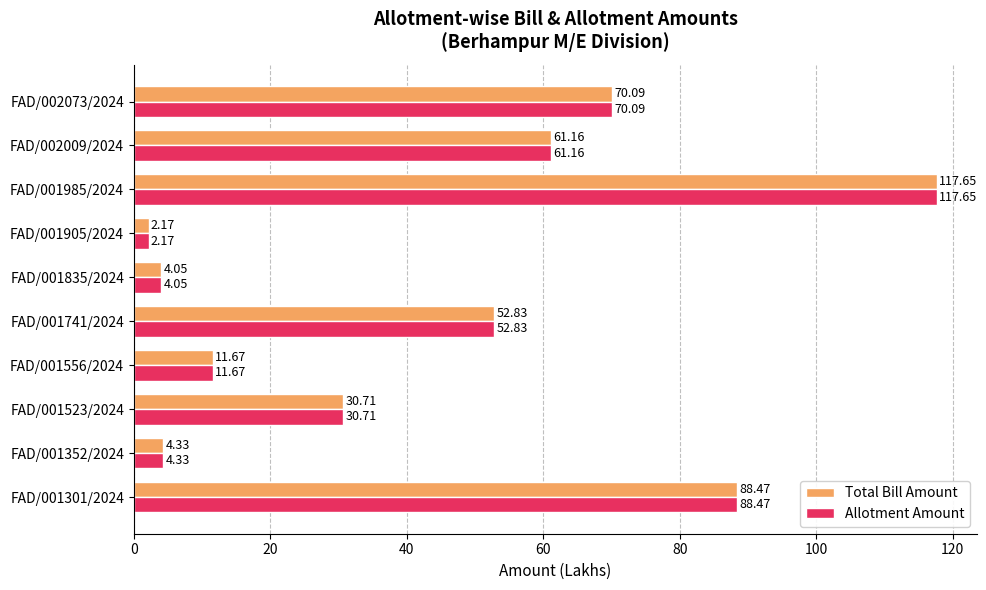

What is the difference between the maximum and minimum values in the Allotment Amount series?

115.5